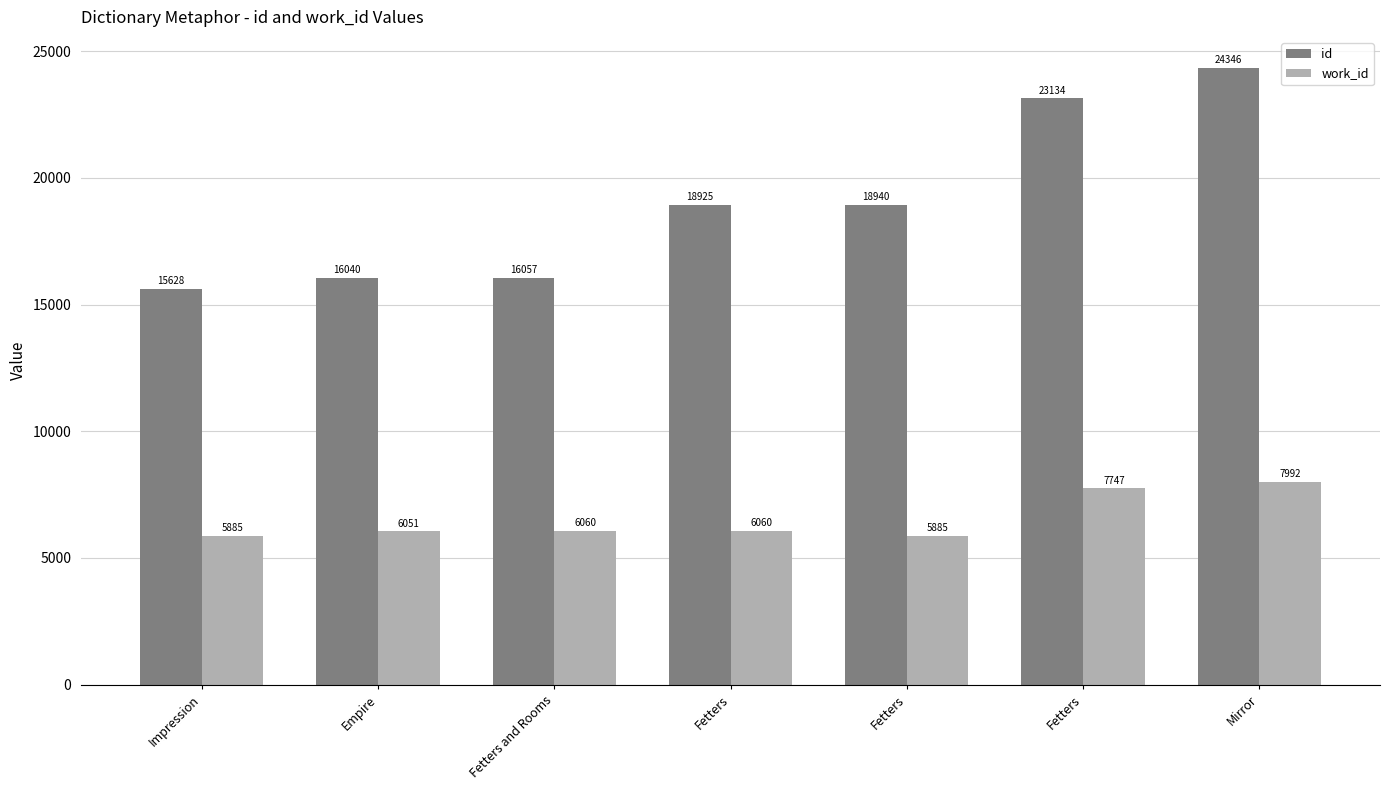

How many bars are there in each group?

2